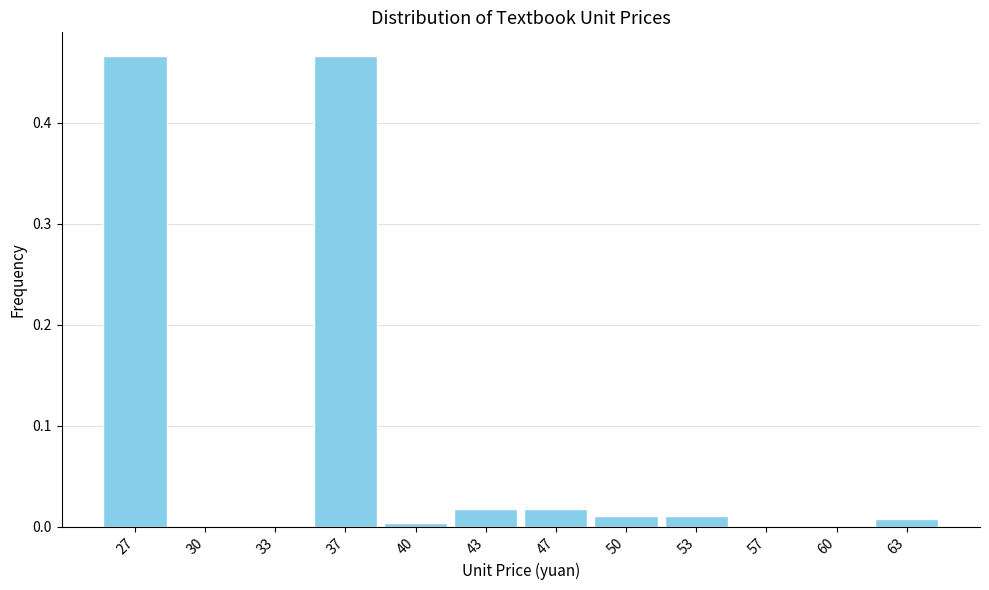

What is the change in value from 27 to 57?

-0.5